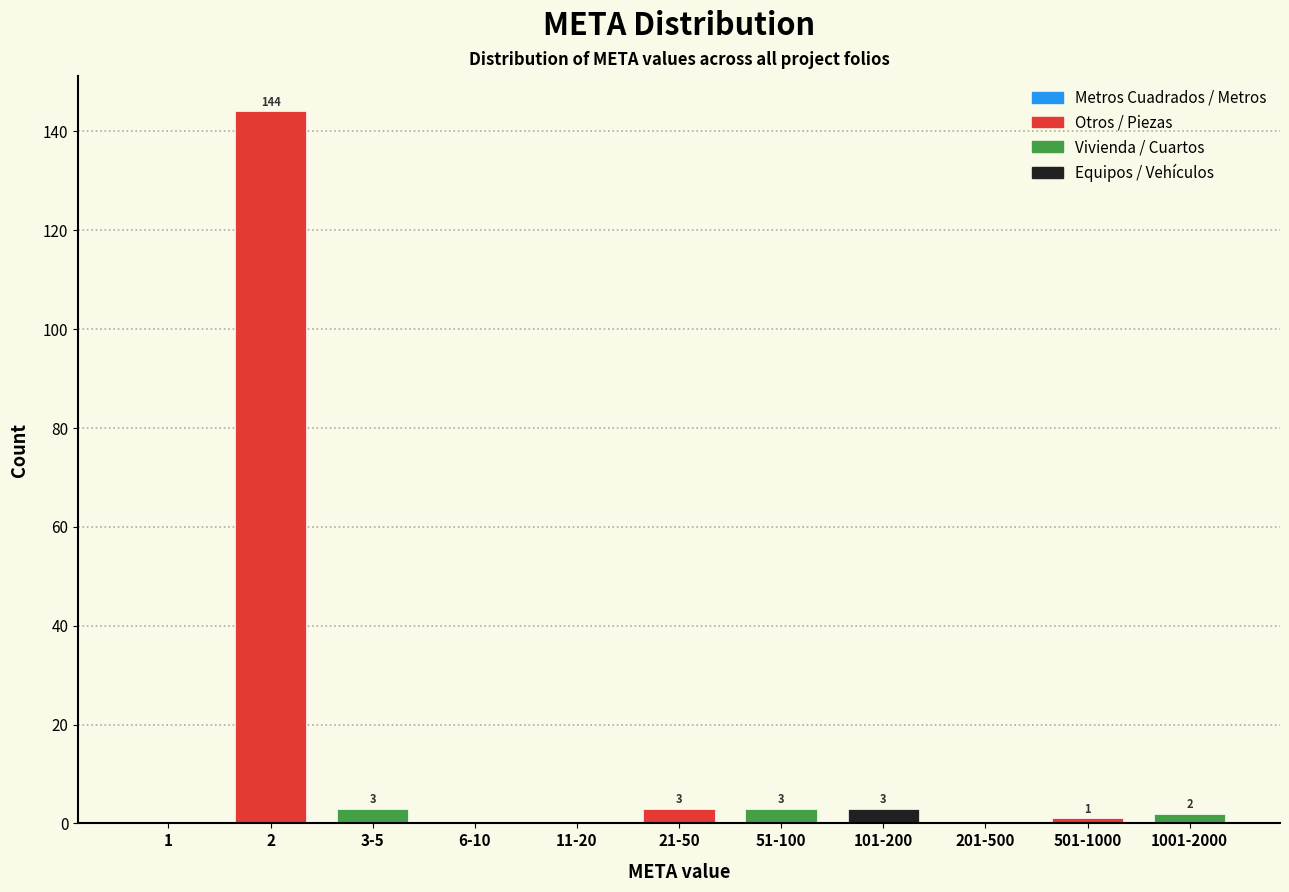

Reading right to left, extract all data points from this chart.

1001-2000=2	501-1000=1	201-500=0	101-200=3	51-100=3	21-50=3	11-20=0	6-10=0	3-5=3	2=144	1=0